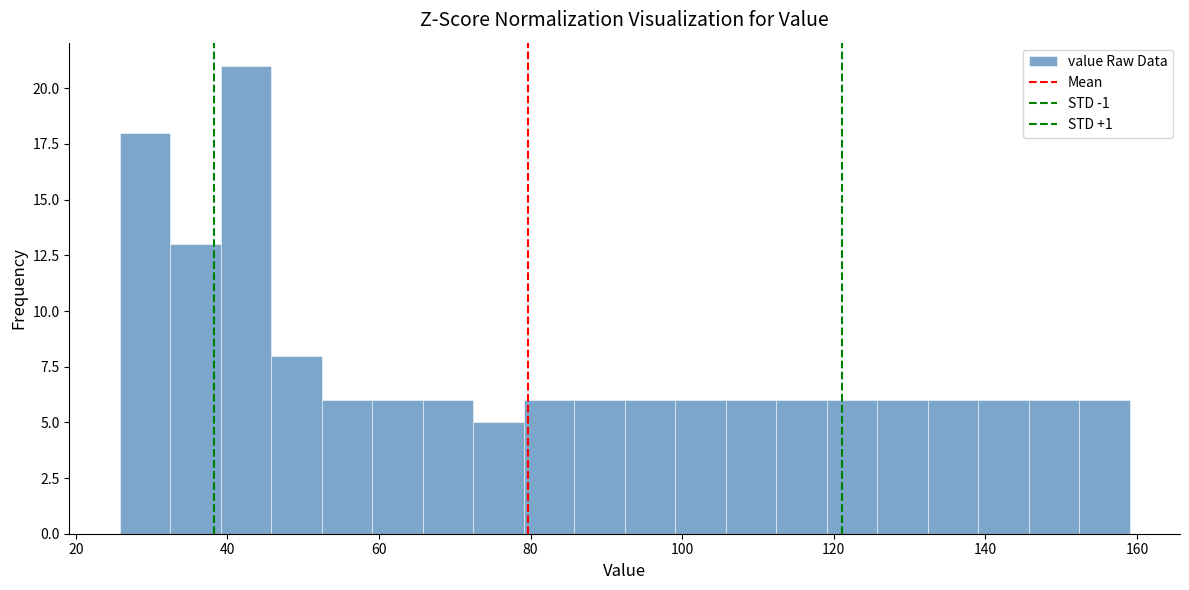

Read against the x-axis, roughly where is the centre of the tallest bar?

42